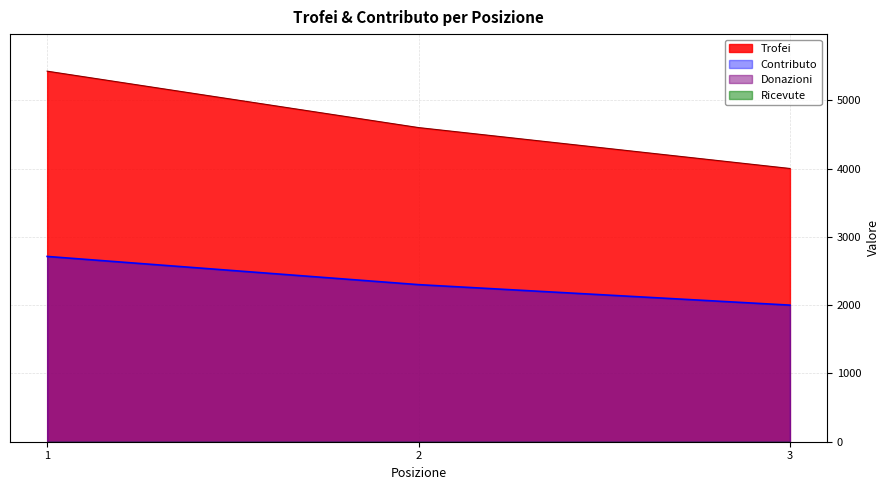

Which label corresponds to the smallest value in the chart?

3